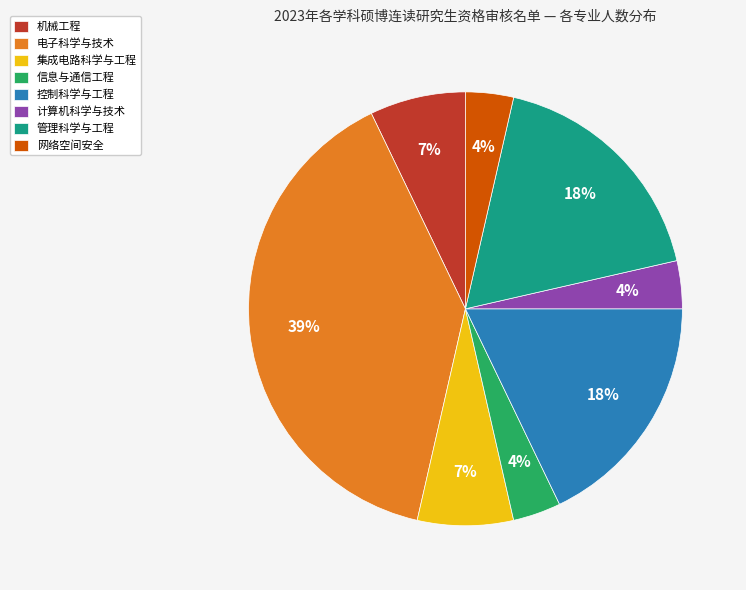

Does 控制科学与工程 account for over 50% of the chart?

No